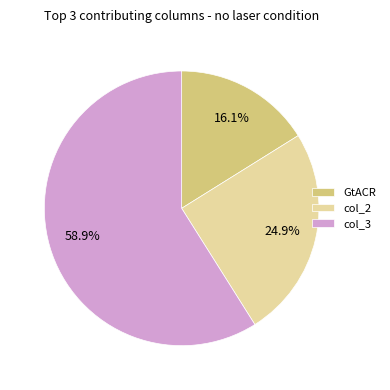

What percentage is the col_2 slice, to the nearest percent?

25%